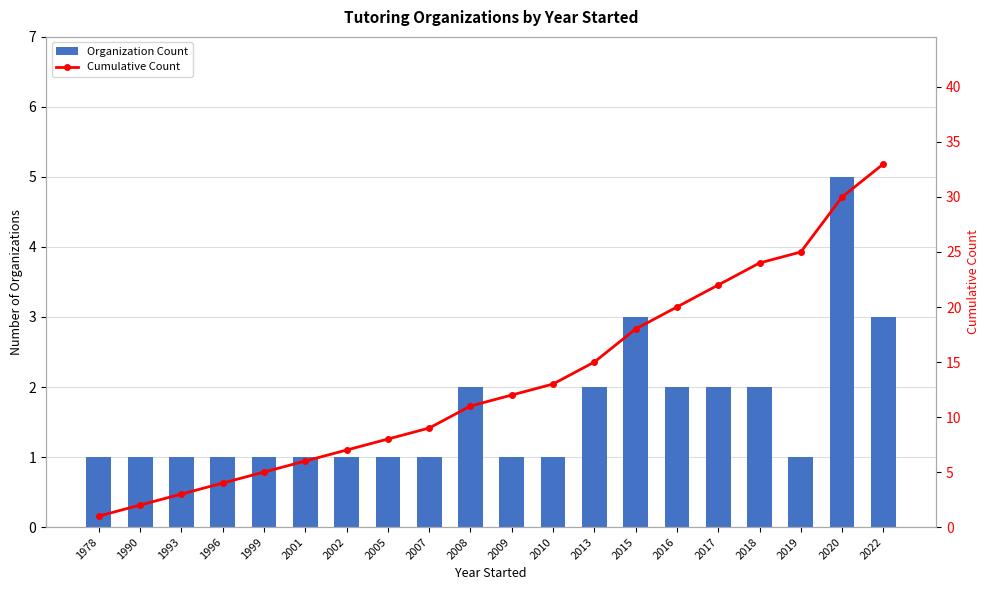

What is the minimum value shown in the chart?

1